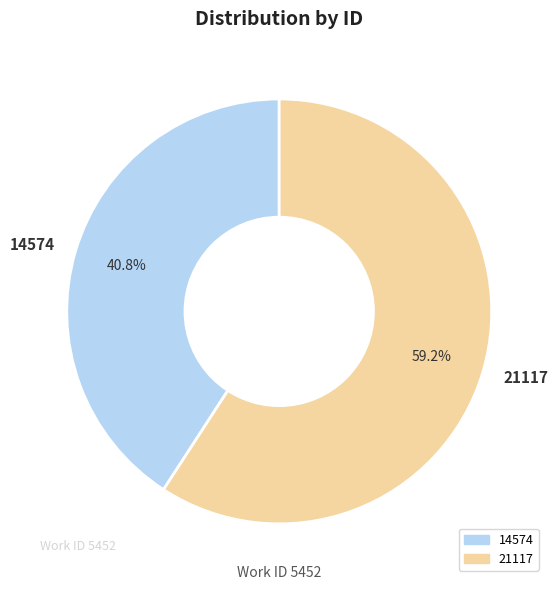

What is the smallest slice in the pie chart?

14574